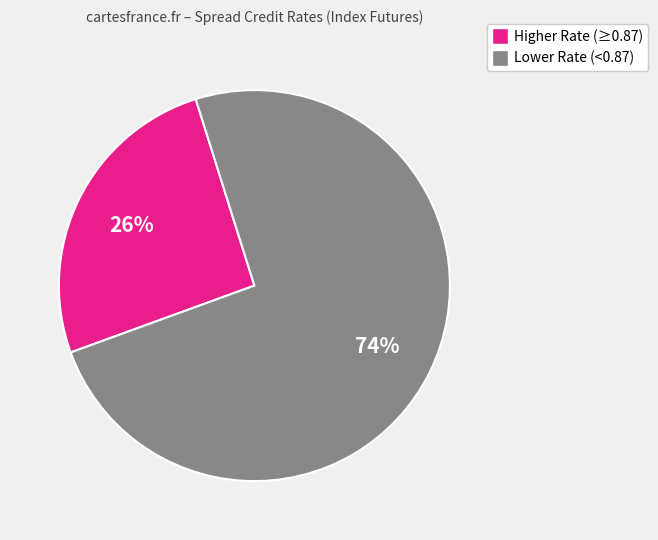

Is there any slice that represents more than half of the pie?

Yes